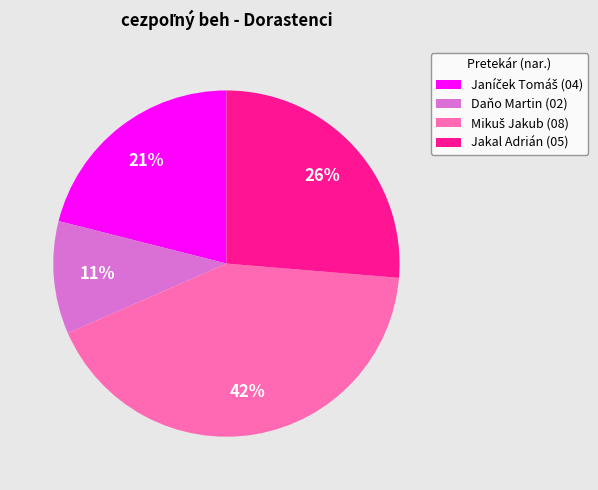

Does any single category account for the majority?

No